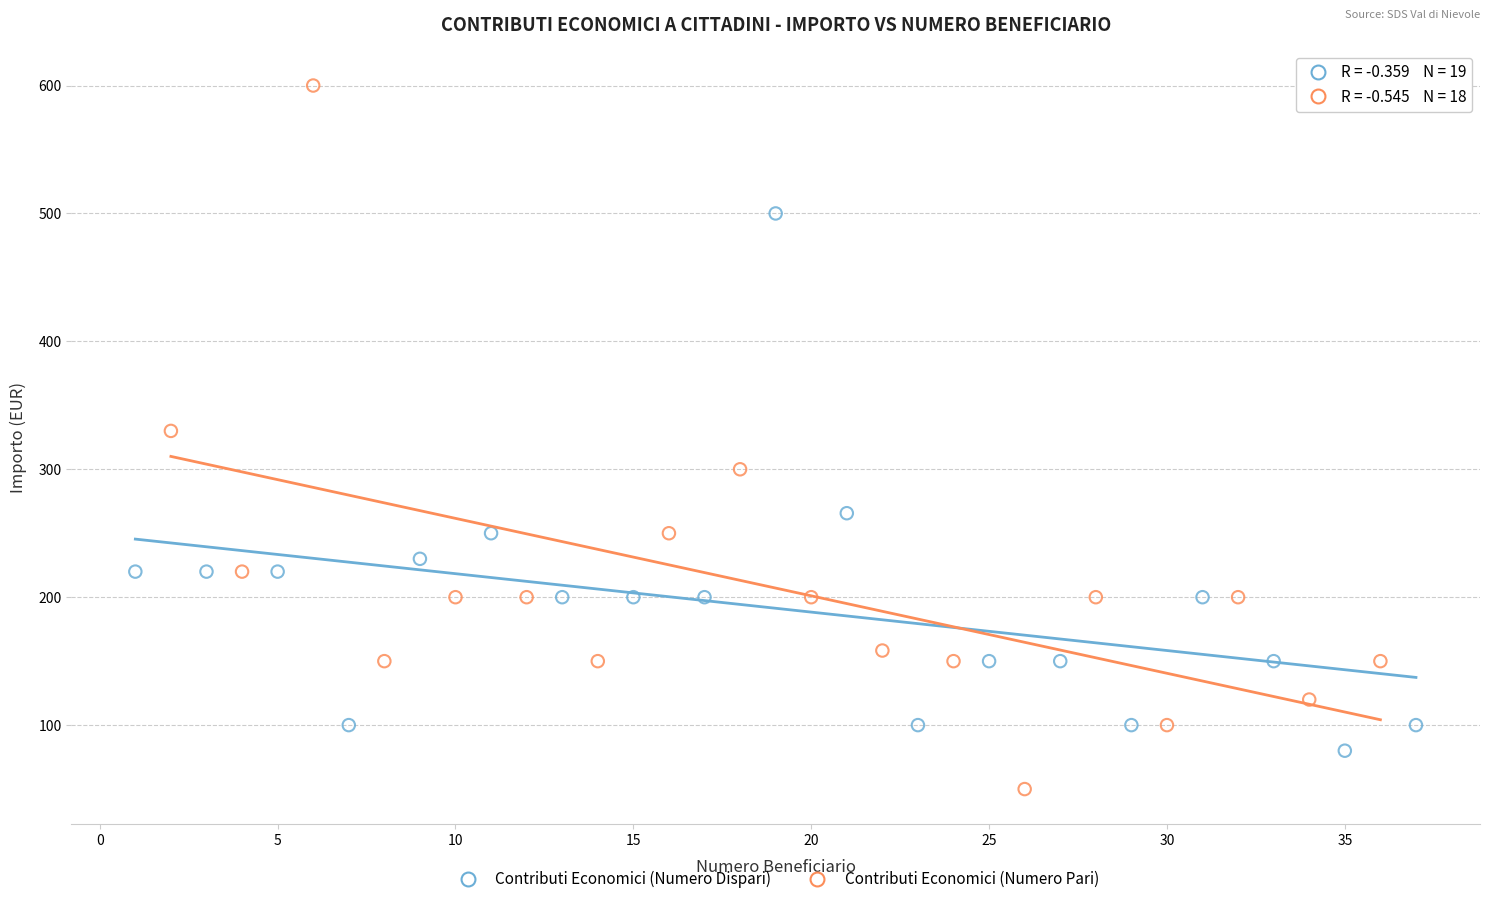

Which series contains the highest Y value?

Contributi Economici (Numero Pari)